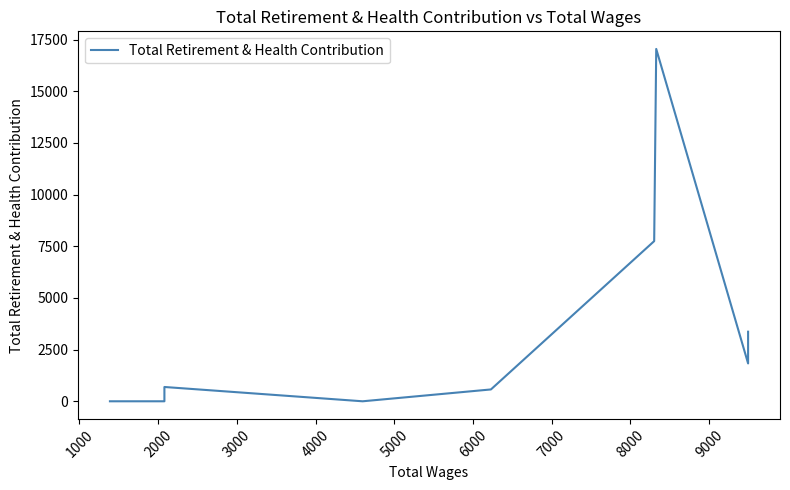

Reading left to right, list all the values displayed in this chart.

0	0	692	0	573	7749	17048	1832	3367